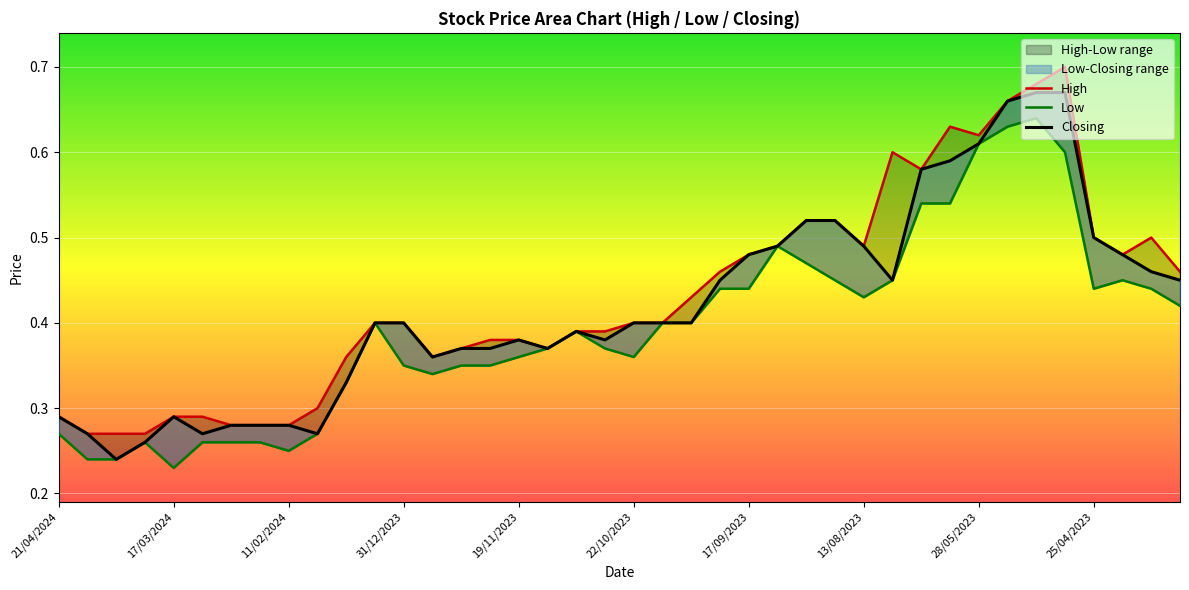

True or false: Low and Closing intersect in this chart.

False